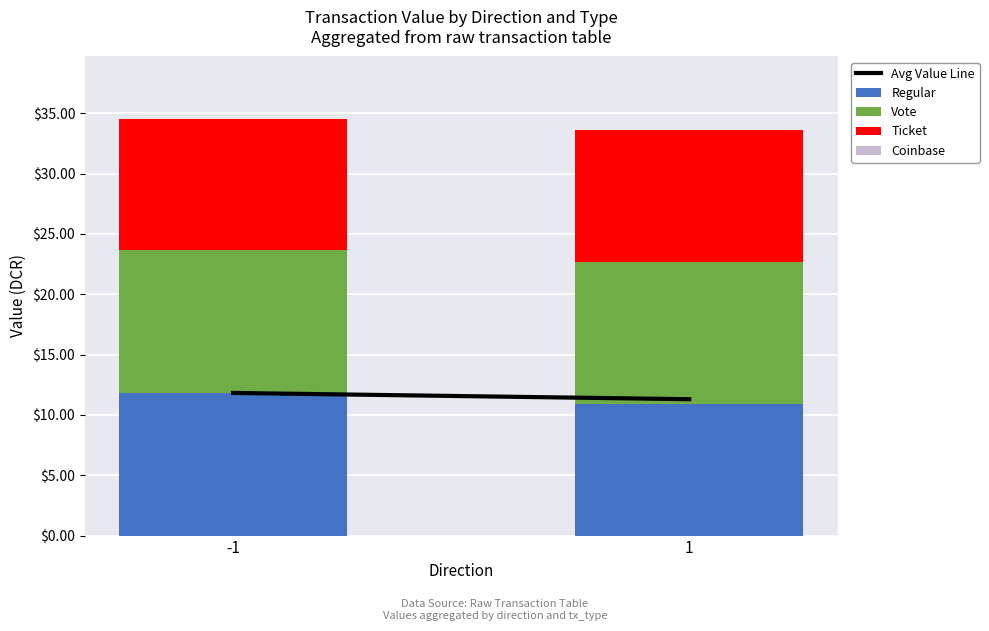

What is the value of the Regular bar at the 1st from the left?

11.8